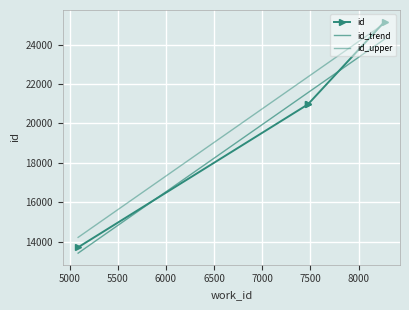

Reading left to right, what are all the values shown in this chart?

5088=13715	7476=20976	7476=20983	8270=25169